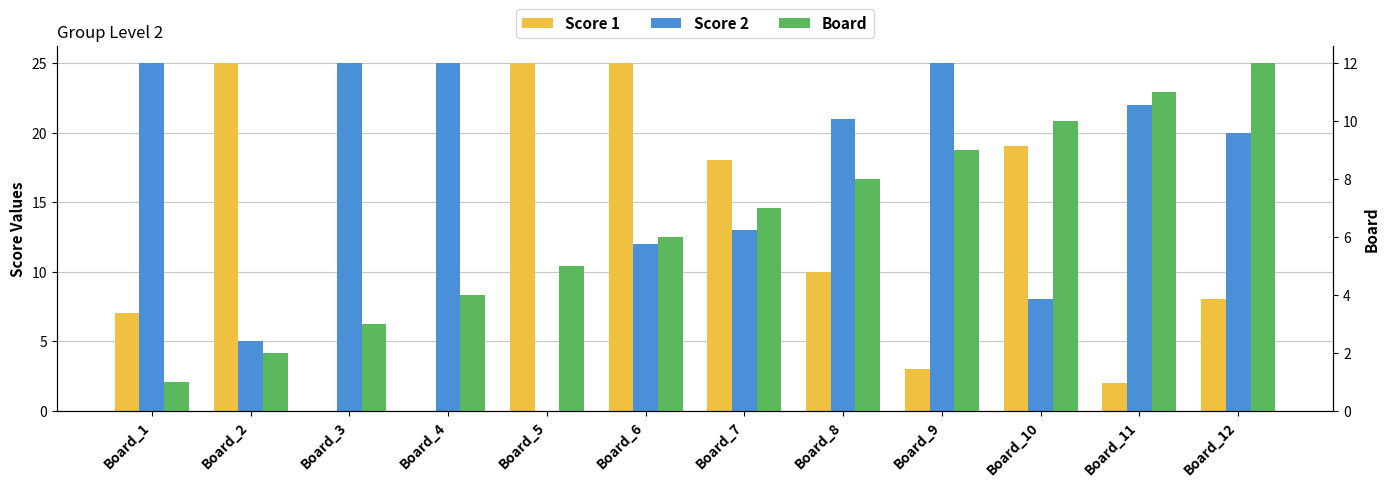

What is the sum of the Score 2 values at Board_11 and Board_3?

47